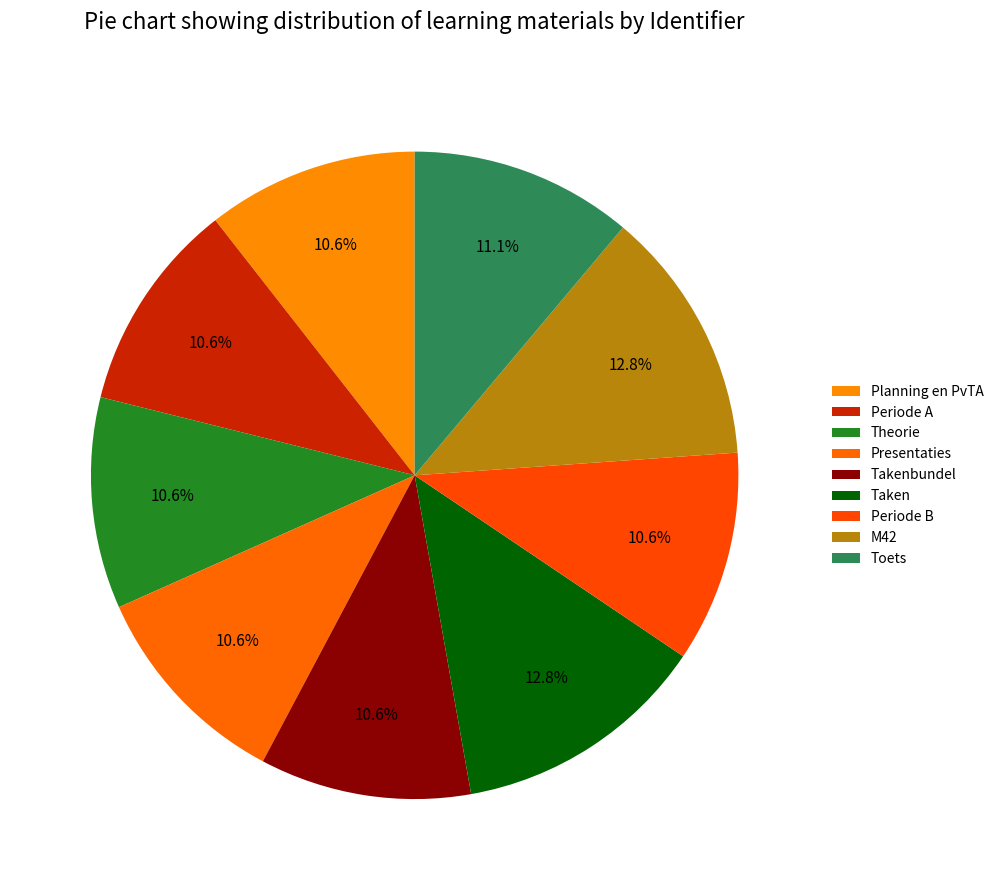

Is there a majority slice in this chart?

No